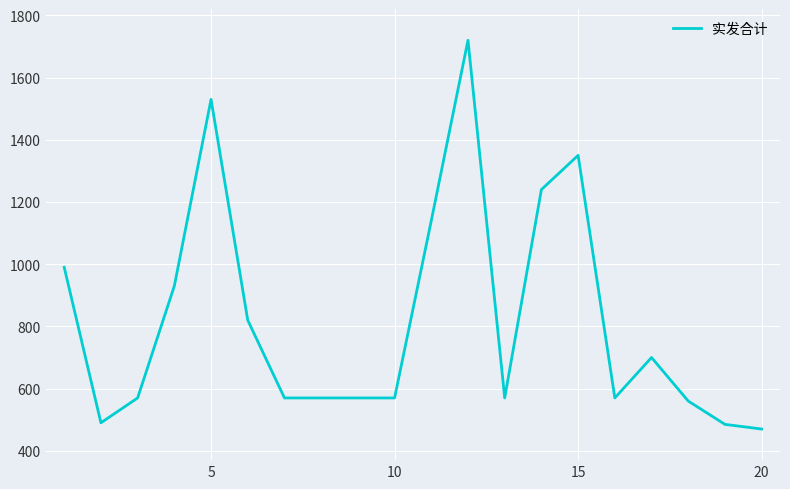

What is the minimum value shown in the chart?

470